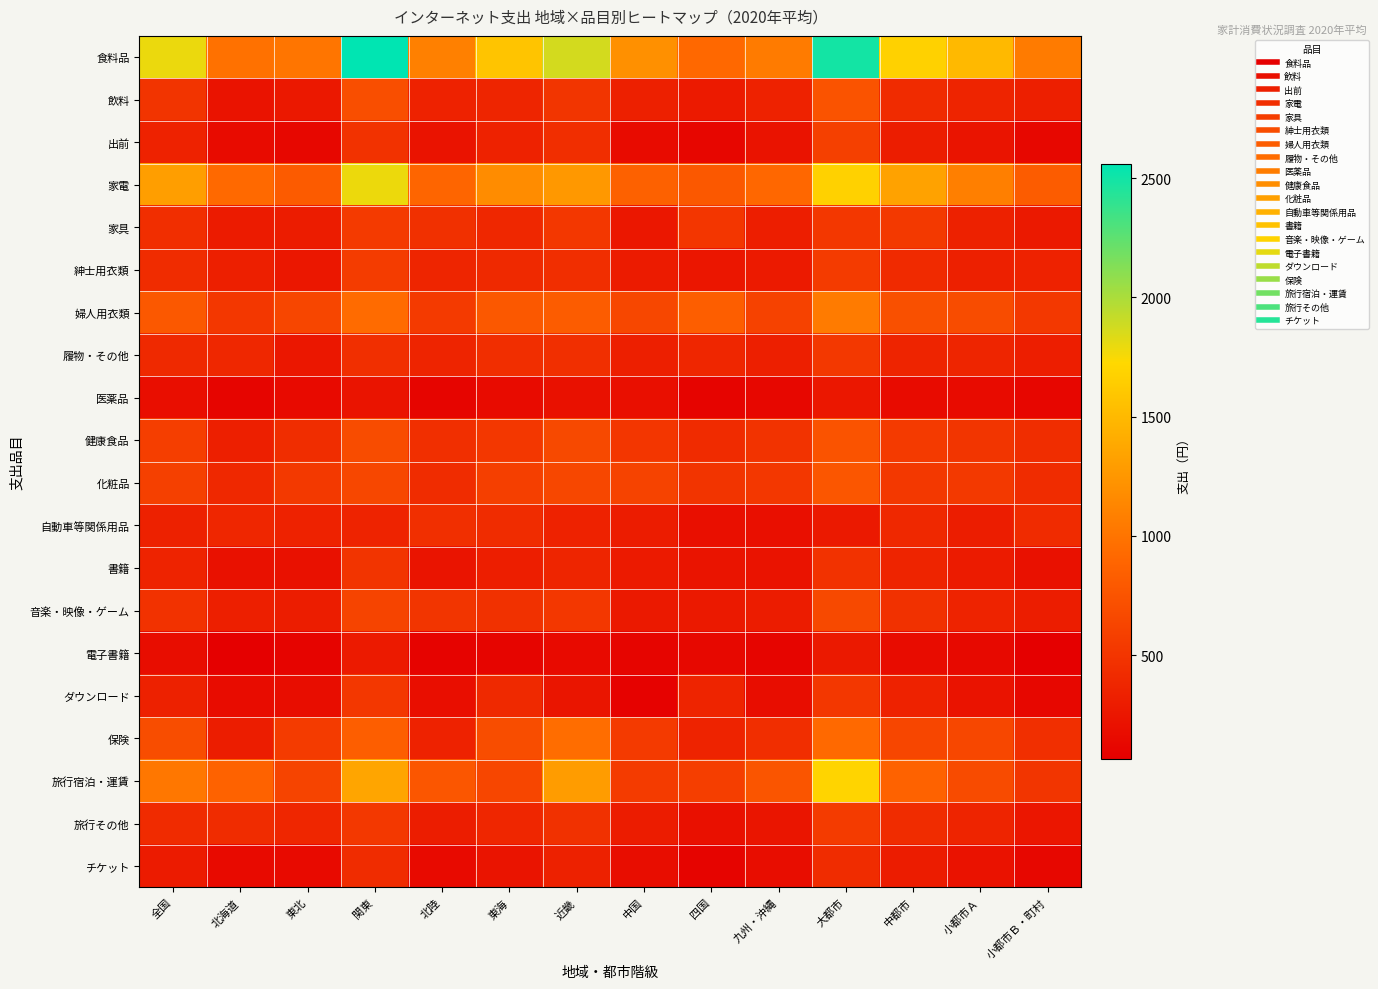

Reading right to left, list all the values displayed in this chart.

食料品: 小都市Ｂ・町村=1049	小都市Ａ=1506	中都市=1673	大都市=2493	九州・沖縄=1049	四国=914	中国=1203	近畿=1868	東海=1580	北陸=1083	関東=2559	東北=1006	北海道=978	全国=1790
飲料: 小都市Ｂ・町村=319	小都市Ａ=365	中都市=421	大都市=747	九州・沖縄=347	四国=283	中国=331	近畿=507	東海=372	北陸=348	関東=707	東北=267	北海道=229	全国=492
出前: 小都市Ｂ・町村=127	小都市Ａ=237	中都市=309	大都市=586	九州・沖縄=229	四国=118	中国=157	近畿=445	東海=347	北陸=223	関東=476	東北=130	北海道=161	全国=349
家電: 小都市Ｂ・町村=823	小都市Ａ=1079	中都市=1332	大都市=1674	九州・沖縄=904	四国=790	中国=858	近畿=1260	東海=1179	北陸=891	関東=1789	東北=805	北海道=918	全国=1302
家具: 小都市Ｂ・町村=276	小都市Ａ=337	中都市=536	大都市=513	九州・沖縄=315	四国=510	中国=257	近畿=515	東海=388	北陸=461	関東=541	東北=294	北海道=289	全国=443
紳士用衣類: 小都市Ｂ・町村=346	小都市Ａ=329	中都市=412	大都市=554	九州・沖縄=287	四国=249	中国=291	近畿=443	東海=404	北陸=369	関東=558	東北=261	北海道=324	全国=426
婦人用衣類: 小都市Ｂ・町村=524	小都市Ａ=689	中都市=723	大都市=1049	九州・沖縄=609	四国=835	中国=645	近畿=819	東海=781	北陸=539	関東=933	東北=636	北海道=516	全国=784
履物・その他: 小都市Ｂ・町村=317	小都市Ａ=372	中都市=363	大都市=527	九州・沖縄=321	四国=379	中国=321	近畿=450	東海=443	北陸=362	関東=458	東北=263	北海道=390	全国=408
医薬品: 小都市Ｂ・町村=121	小都市Ａ=161	中都市=160	大都市=260	九州・沖縄=131	四国=106	中国=194	近畿=208	東海=158	北陸=115	関東=230	東北=148	北海道=108	全国=185
健康食品: 小都市Ｂ・町村=438	小都市Ａ=501	中都市=537	大都市=746	九州・沖縄=484	四国=422	中国=511	近畿=661	東海=515	北陸=452	関東=687	東北=437	北海道=324	全国=577
化粧品: 小都市Ｂ・町村=427	小都市Ａ=536	中都市=529	大都市=770	九州・沖縄=517	四国=497	中国=615	近畿=646	東海=582	北陸=425	関東=644	東北=532	北海道=399	全国=589
自動車等関係用品: 小都市Ｂ・町村=415	小都市Ａ=310	中都市=397	大都市=270	九州・沖縄=194	四国=195	中国=297	近畿=342	東海=432	北陸=458	関東=356	東北=344	北海道=377	全国=341
書籍: 小都市Ｂ・町村=215	小都市Ａ=293	中都市=362	大都市=479	九州・沖縄=227	四国=236	中国=280	近畿=370	東海=315	北陸=234	関東=496	東北=213	北海道=207	全国=360
音楽・映像・ゲーム: 小都市Ｂ・町村=311	小都市Ａ=355	中都市=472	大都市=667	九州・沖縄=300	四国=269	中国=278	近畿=514	東海=473	北陸=503	関東=623	東北=308	北海道=319	全国=480
電子書籍: 小都市Ｂ・町村=65	小都市Ａ=144	中都市=170	大都市=270	九州・沖縄=114	四国=139	中国=110	近畿=151	東海=117	北陸=98	関東=284	東北=107	北海道=64	全国=179
ダウンロード: 小都市Ｂ・町村=128	小都市Ａ=222	中都市=345	大都市=520	九州・沖縄=175	四国=365	中国=85	近畿=241	東海=406	北陸=182	関東=516	東北=179	北海道=170	全国=338
保険: 小都市Ｂ・町村=451	小都市Ａ=644	中都市=638	大都市=925	九州・沖縄=444	四国=358	中国=537	近畿=947	東海=702	北陸=348	関東=836	東北=552	北海道=311	全国=699
旅行宿泊・運賃: 小都市Ｂ・町村=503	小都市Ａ=682	中都市=872	大都市=1701	九州・沖縄=765	四国=574	中国=548	近畿=1291	東海=635	北陸=771	関東=1356	東北=624	北海道=871	全国=1023
旅行その他: 小都市Ｂ・町村=250	小都市Ａ=363	中都市=427	大都市=547	九州・沖縄=243	四国=198	中国=299	近畿=472	東海=380	北陸=307	関東=525	東北=378	北海道=428	全国=422
チケット: 小都市Ｂ・町村=125	小都市Ａ=216	中都市=296	大都市=433	九州・沖縄=180	四国=104	中国=172	近畿=338	東海=235	北陸=152	関東=427	東北=147	北海道=155	全国=293